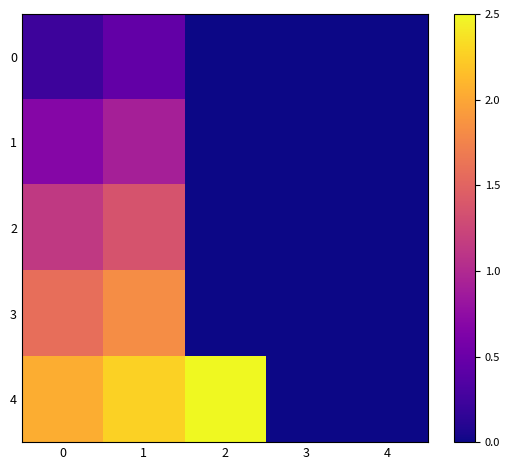

At which category does the chart reach its peak across all series?

2